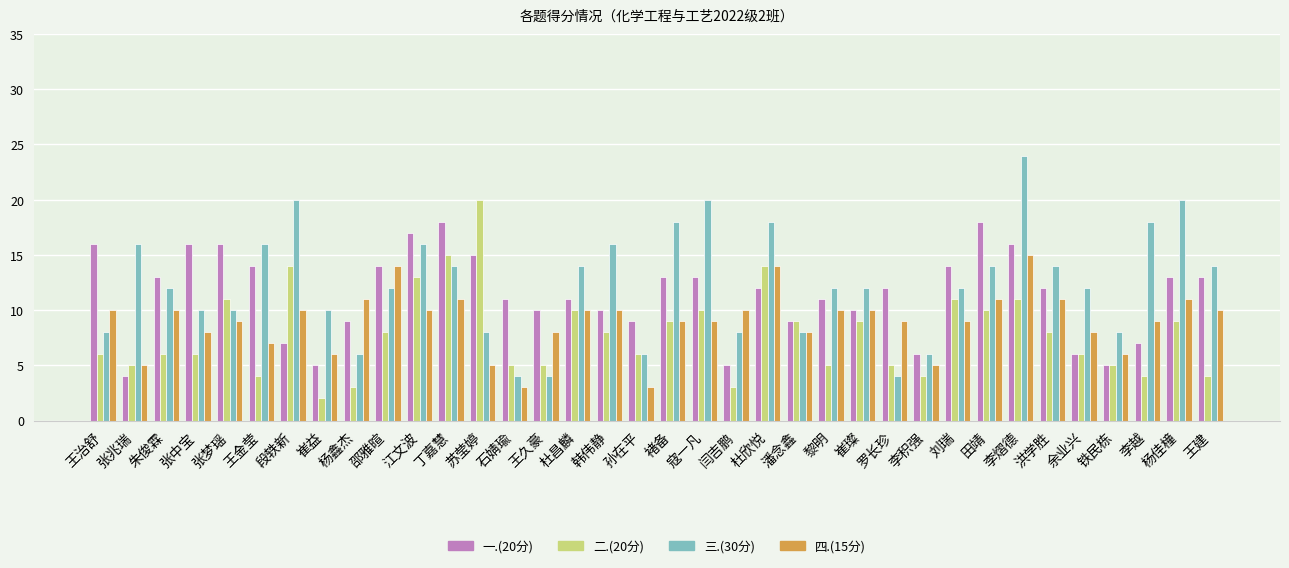

How many groups of bars are there?

36